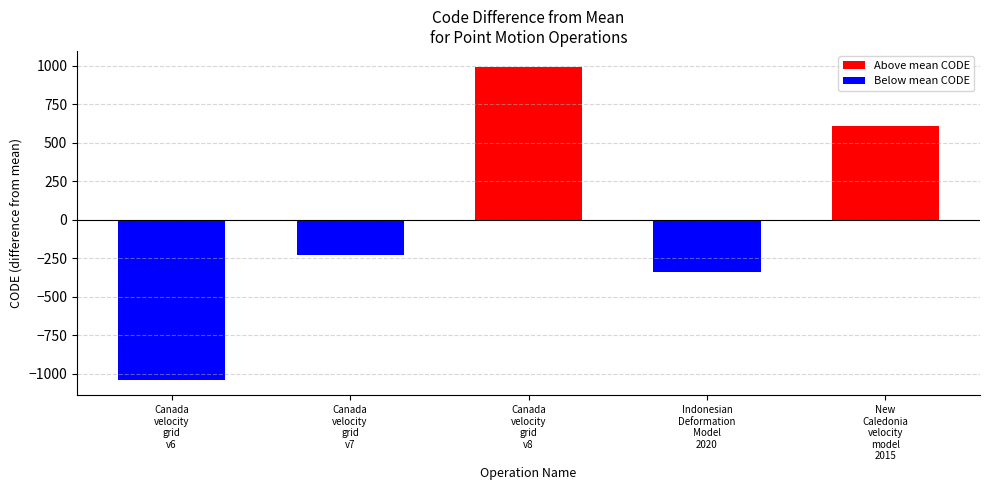

List the series in order of their peak value, highest first.

Above mean CODE, Below mean CODE